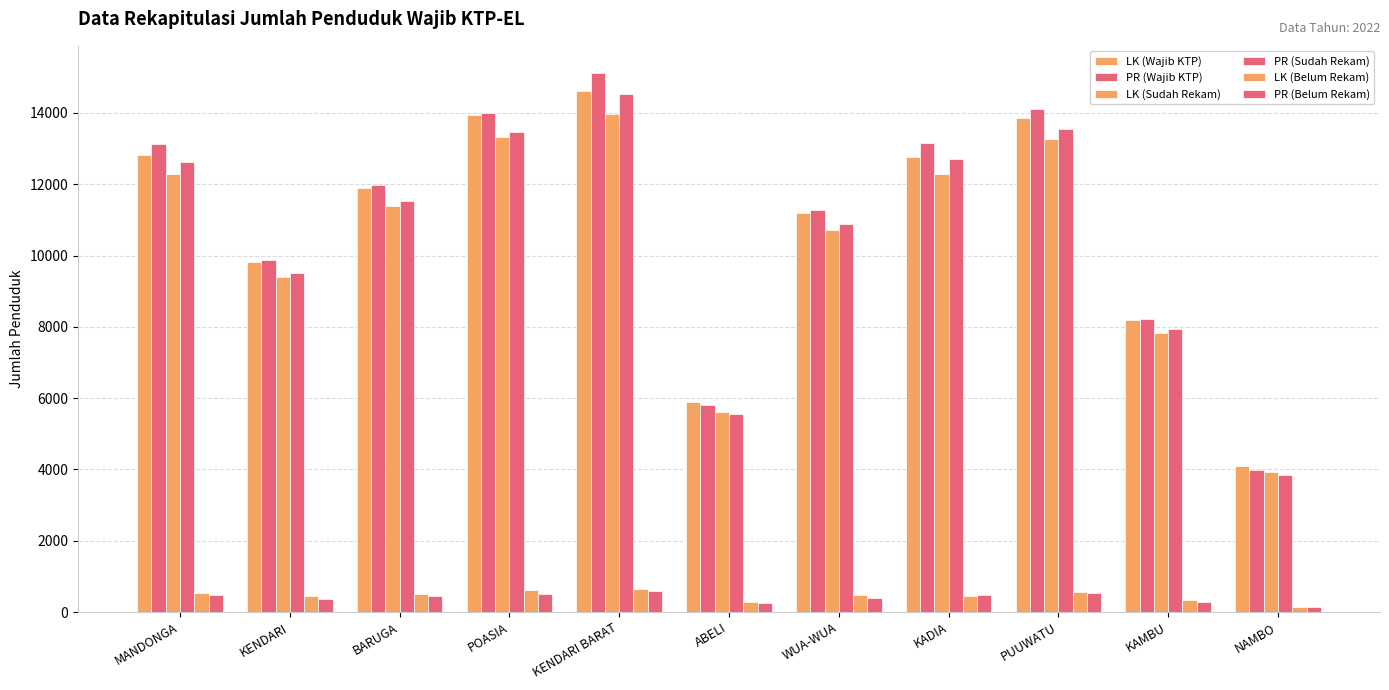

What is the label of the 9th bar from the left?

PUUWATU